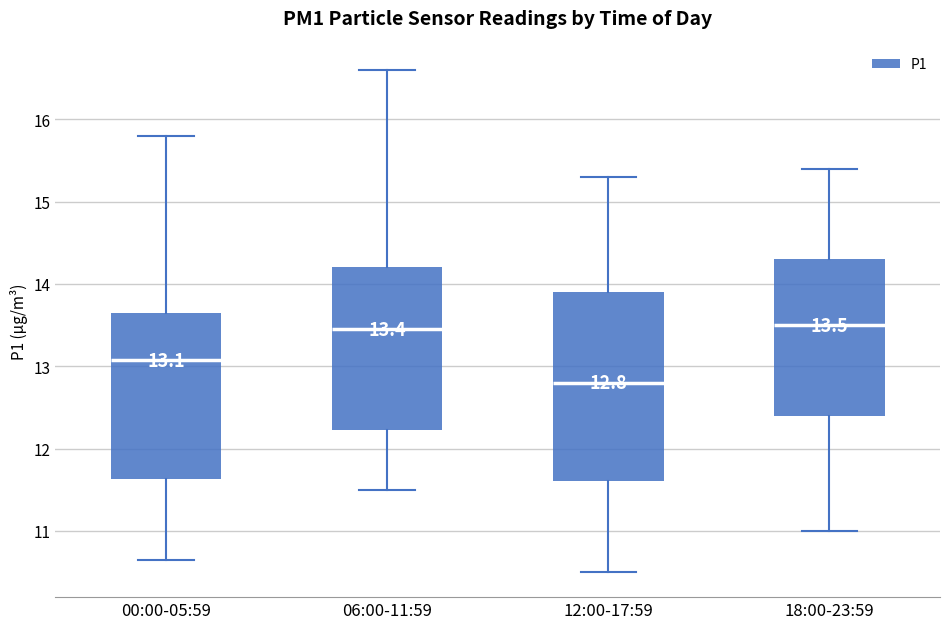

Which box is the tallest, from its lower edge to its upper edge?

12:00-17:59